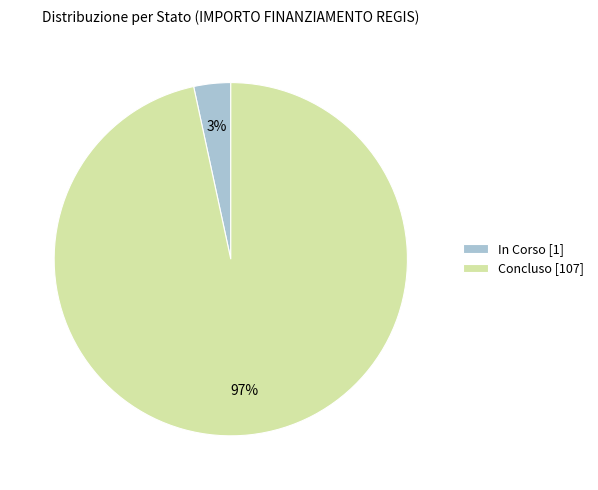

Does Concluso [107] account for over 50% of the chart?

Yes